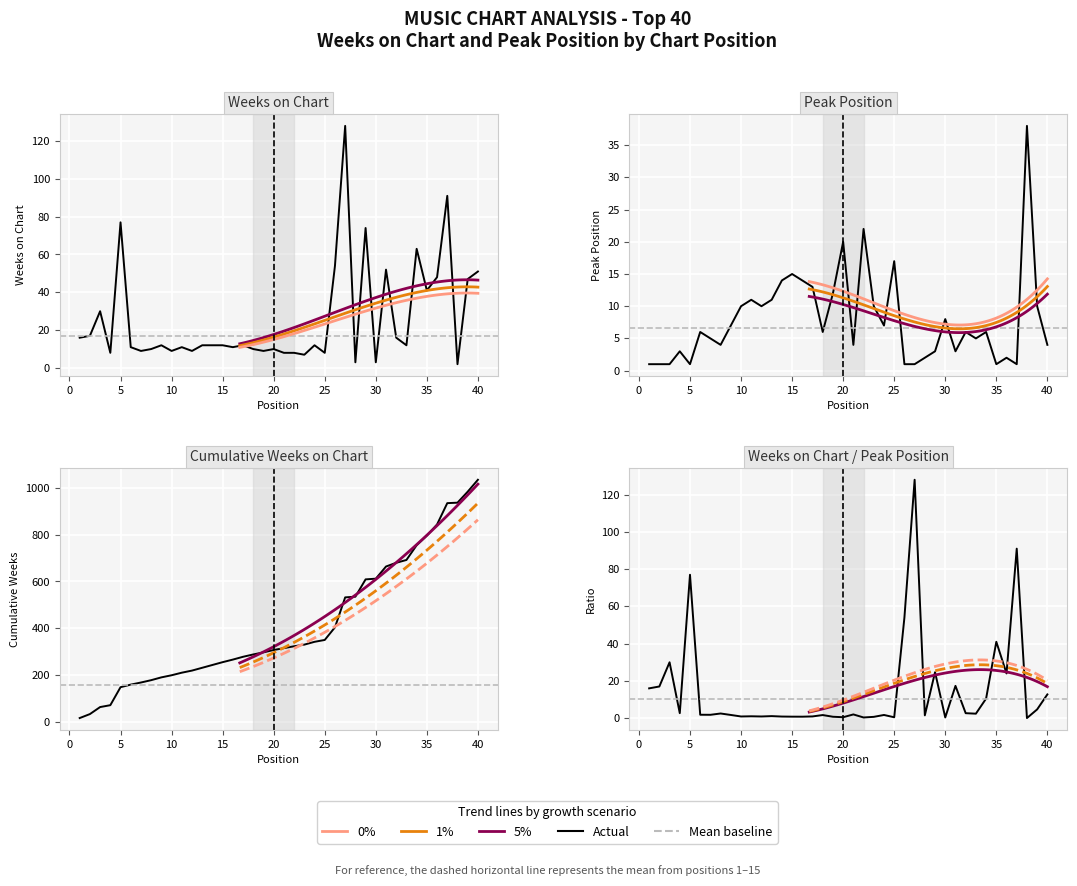

Reading right to left, transcribe all the data shown in this chart.

Weeks on Chart: 40=51	39=47	38=2	37=91	36=48	35=41	34=63	33=12	32=16	31=52	30=3	29=74	28=3	27=128	26=54	25=8	24=12	23=7	22=8	21=8	20=10	19=9	18=10	17=12	16=11	15=12	14=12	13=12	12=9	11=11	10=9	9=12	8=10	7=9	6=11	5=77	4=8	3=30	2=17	1=16
Peak Position: 40=4	39=10	38=38	37=1	36=2	35=1	34=6	33=5	32=6	31=3	30=8	29=3	28=2	27=1	26=1	25=17	24=7	23=10	22=22	21=4	20=20	19=12	18=6	17=13	16=14	15=15	14=14	13=11	12=10	11=11	10=10	9=7	8=4	7=5	6=6	5=1	4=3	3=1	2=1	1=1